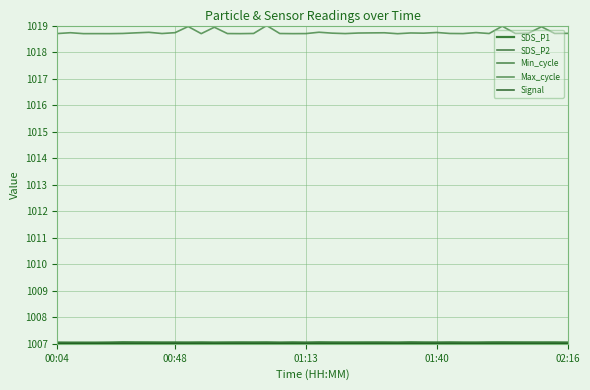

What is the value of the SDS_P2 point at the 26th from the left?

1007.0